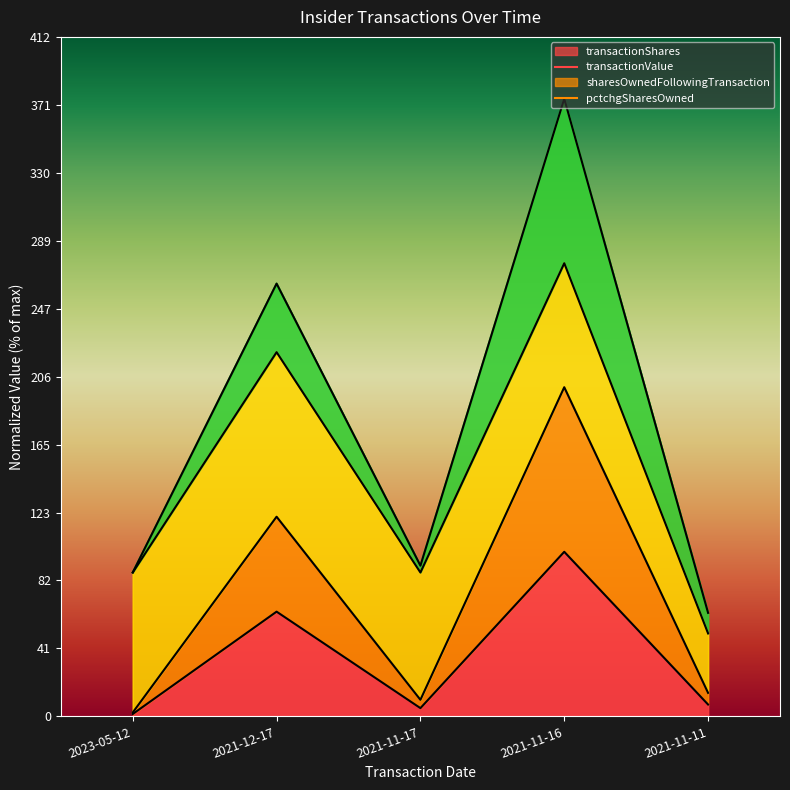

Does the chart have visible grid lines?

No